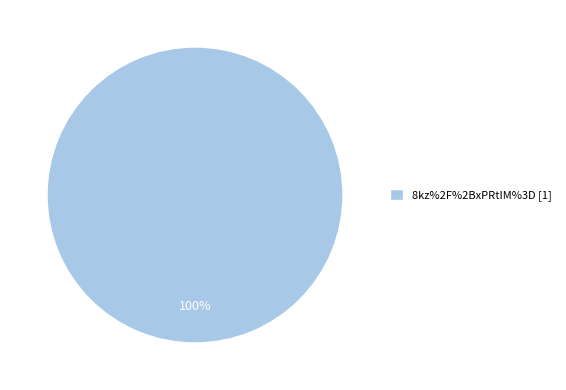

Rank the categories by value from lowest to highest.

8kz%2F%2BxPRtIM%3D [1]